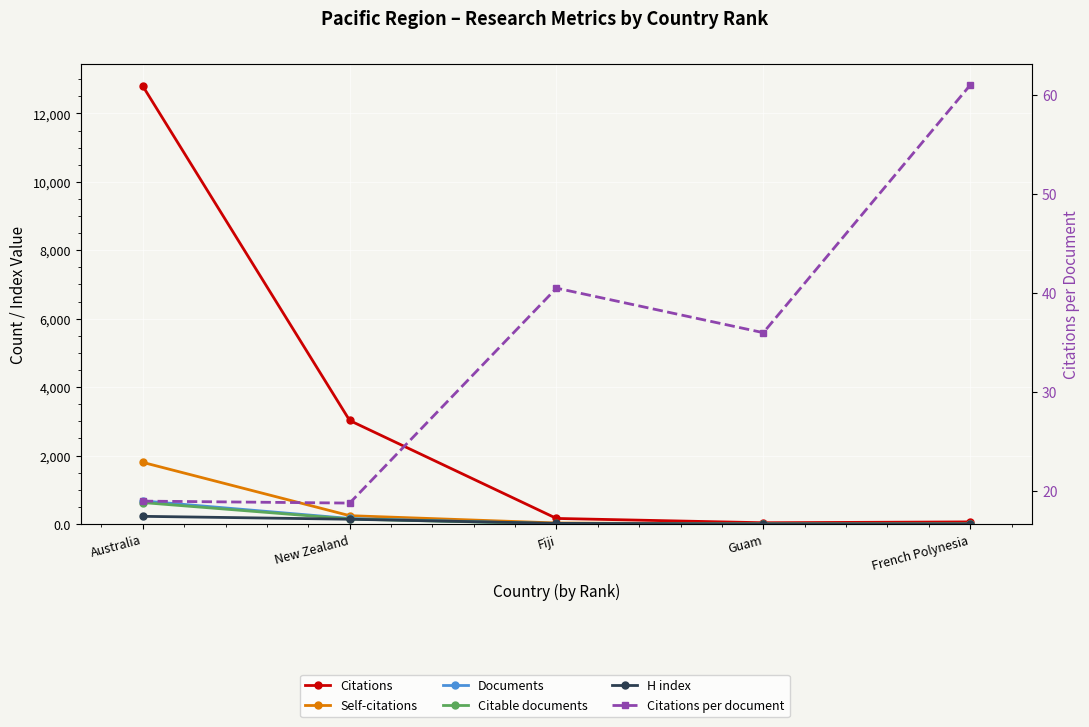

At which label does Documents first exceed 4?

Australia